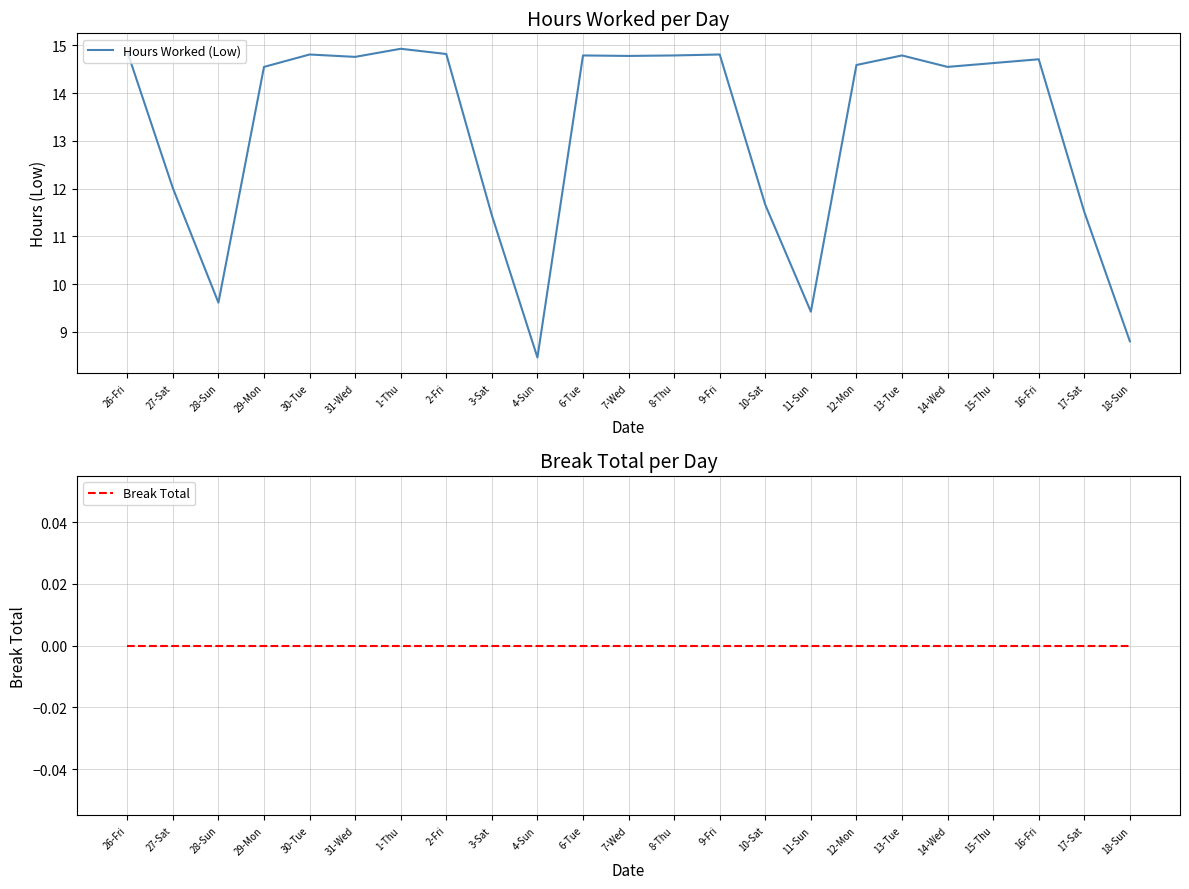

The Hours Worked (Low) series shows 12.0 at 27-Sat. True or false?

True